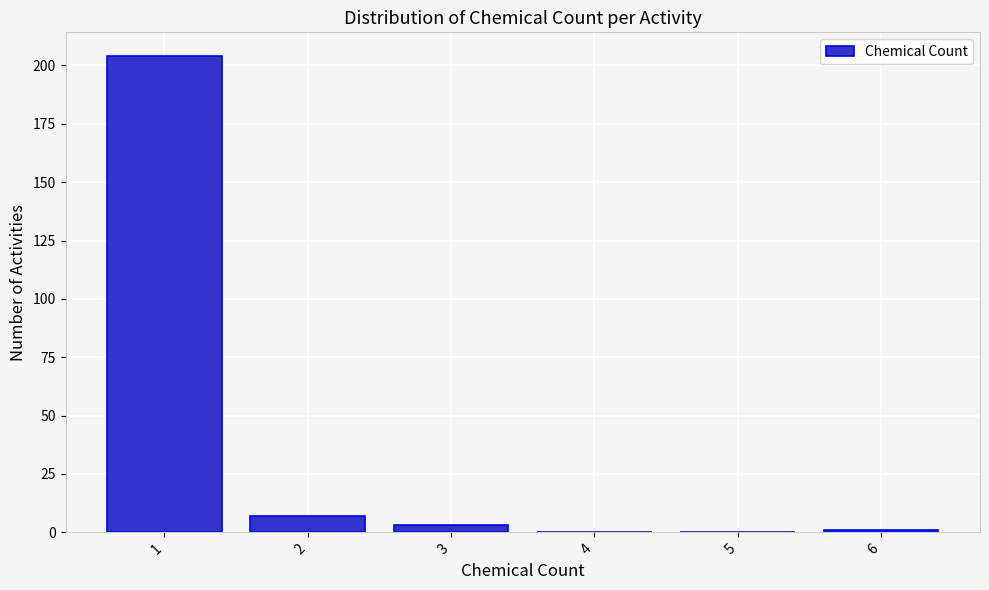

Over which range of the x-axis is the bar tallest?

0.5 to 1.5